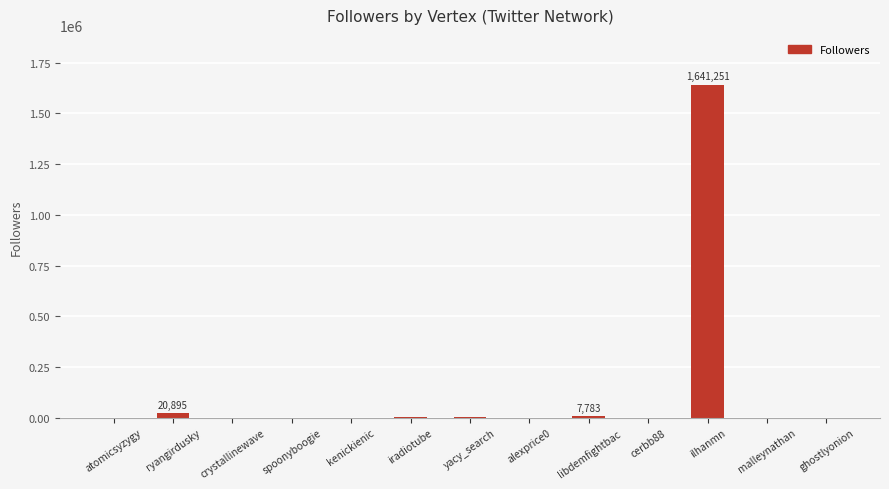

The value at libdemfightbac is 7783. True or false?

True